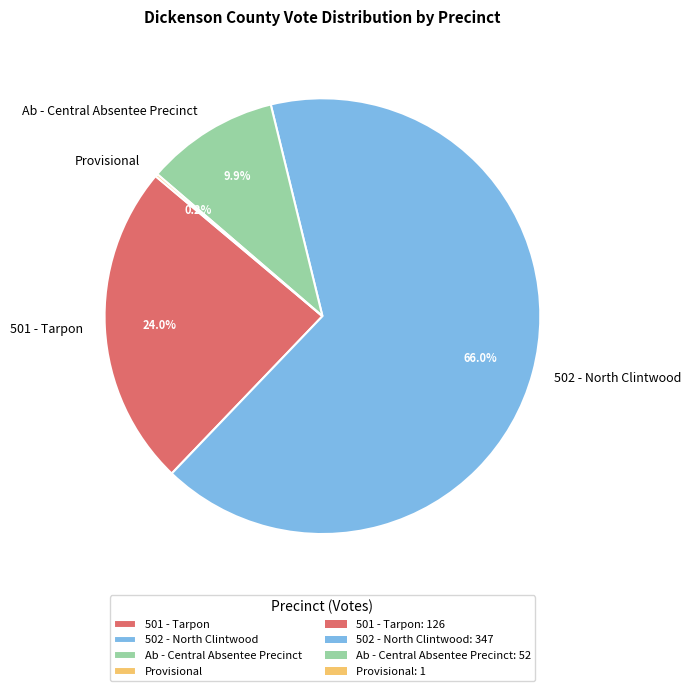

Which category has the biggest portion of the pie?

502 - North Clintwood